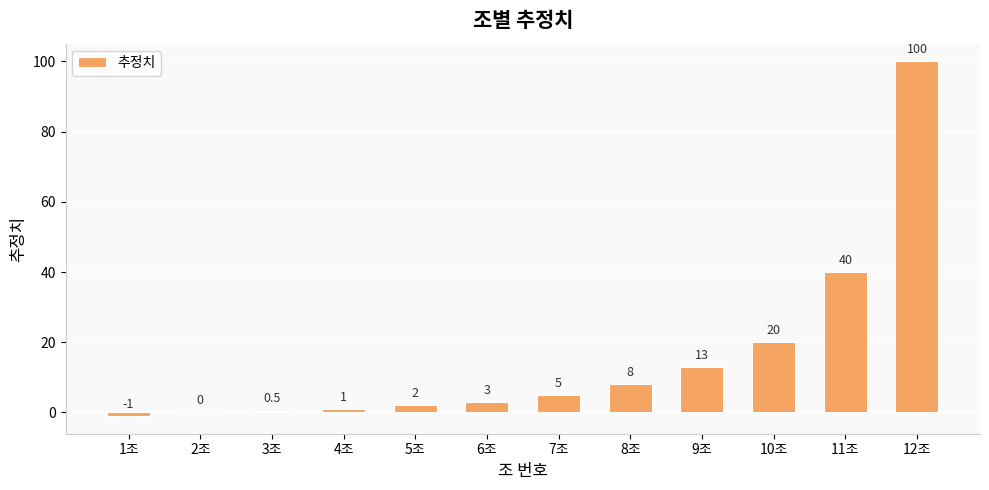

What is the change in value from 2조 to 9조?

+13.0